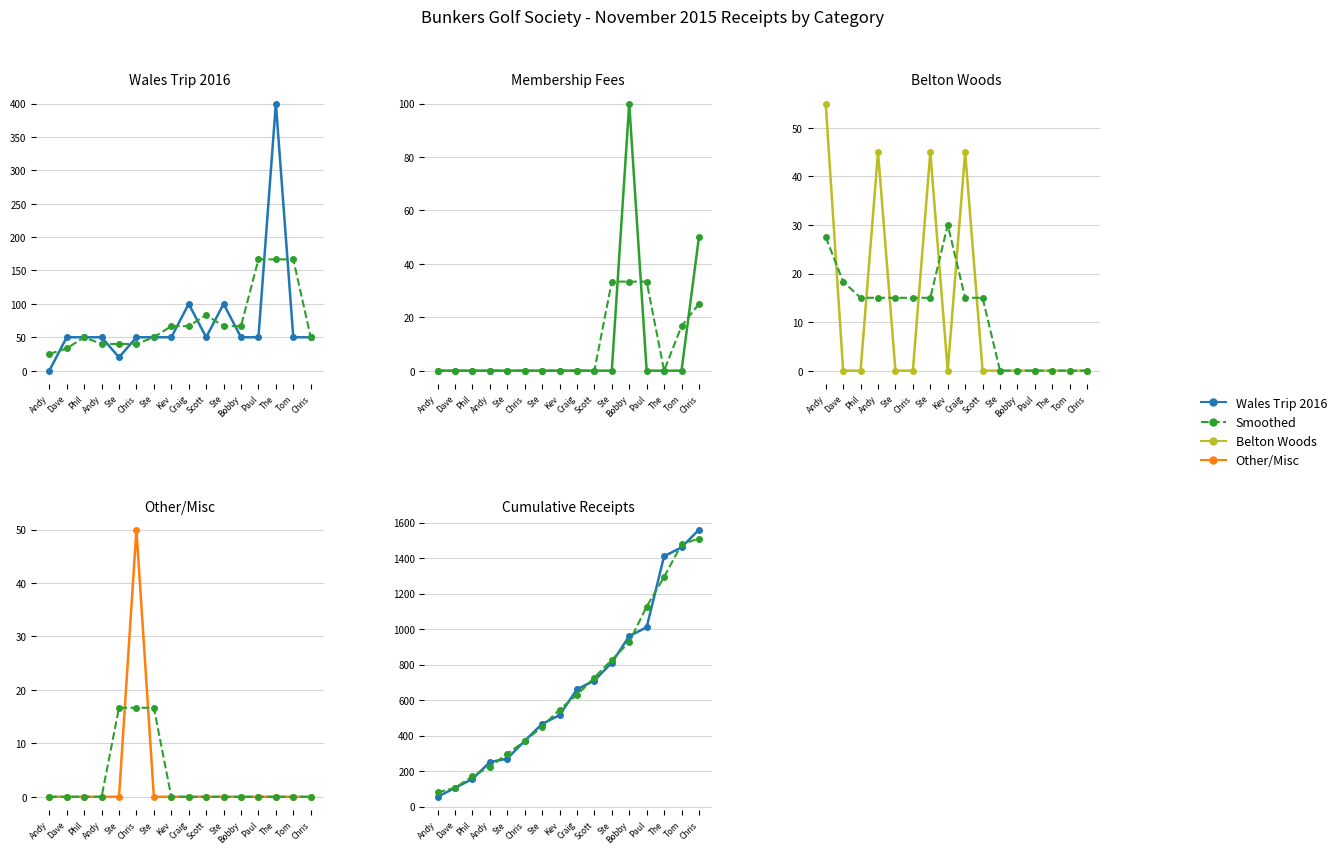

Reading left to right, transcribe all the data shown in this chart.

Wales Trip 2016: 0.0	50.0	50.0	50.0	20.0	50.0	50.0	50.0	100.0	50.0	100.0	50.0	50.0	400.0	50.0	50.0
Smoothed: 80.0	105.0	170.0	225.0	296.7	368.3	450.0	546.7	628.3	726.7	826.7	926.7	1126.7	1293.3	1476.7	1510.0
Membership Fees: 0.0	0.0	0.0	0.0	0.0	0.0	0.0	0.0	0.0	0.0	0.0	100.0	0.0	0.0	0.0	50.0
Belton Woods: 55.0	0.0	0.0	45.0	0.0	0.0	45.0	0.0	45.0	0.0	0.0	0.0	0.0	0.0	0.0	0.0
Other/Misc: 0.0	0.0	0.0	0.0	0.0	50.0	0.0	0.0	0.0	0.0	0.0	0.0	0.0	0.0	0.0	0.0
Cumulative Receipts: 55.0	105.0	155.0	250.0	270.0	370.0	465.0	515.0	660.0	710.0	810.0	960.0	1010.0	1410.0	1460.0	1560.0